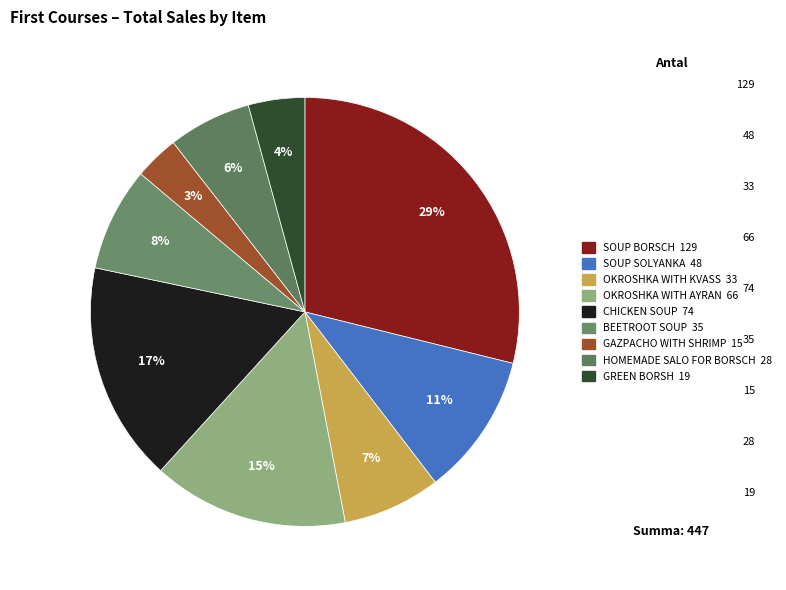

How much of the chart is everything except GAZPACHO WITH SHRIMP?

96.6%